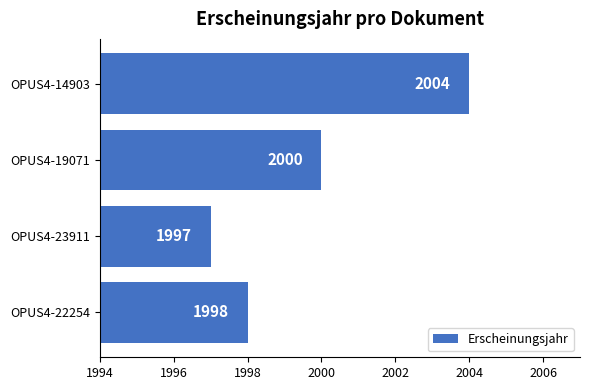

What is the difference between the maximum and minimum values?

7